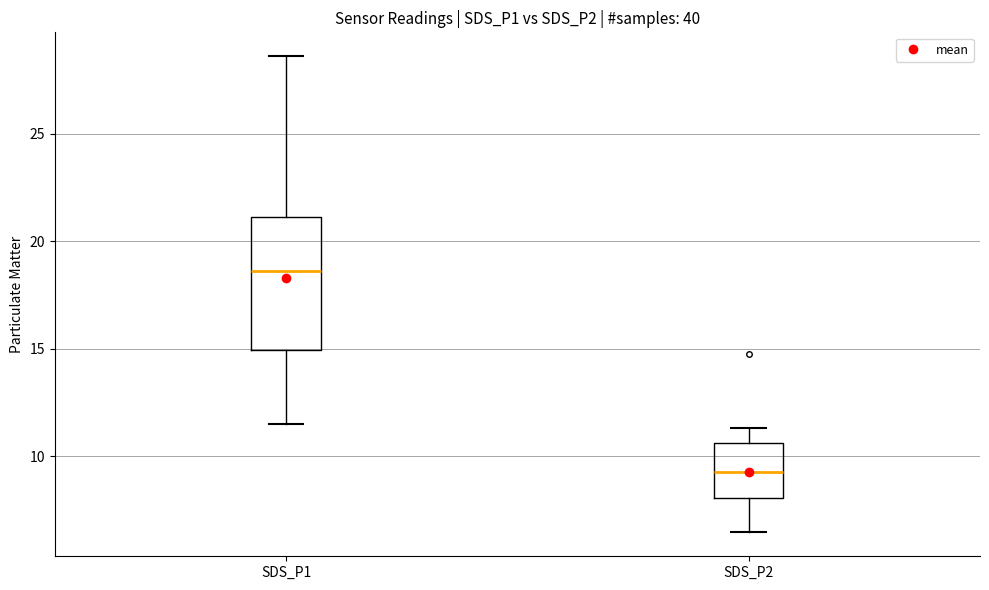

Reading left to right, read every box against the y-axis: the position of its median line, the range the box covers, and the ends of its whiskers. The values are not printed on the chart, so give them approximately, as read against the axis.

SDS_P1: median 18.5, box 15.0 to 21.0, whiskers 11.5 to 28.5
SDS_P2: median 9.5, box 8.0 to 10.5, whiskers 6.5 to 11.5